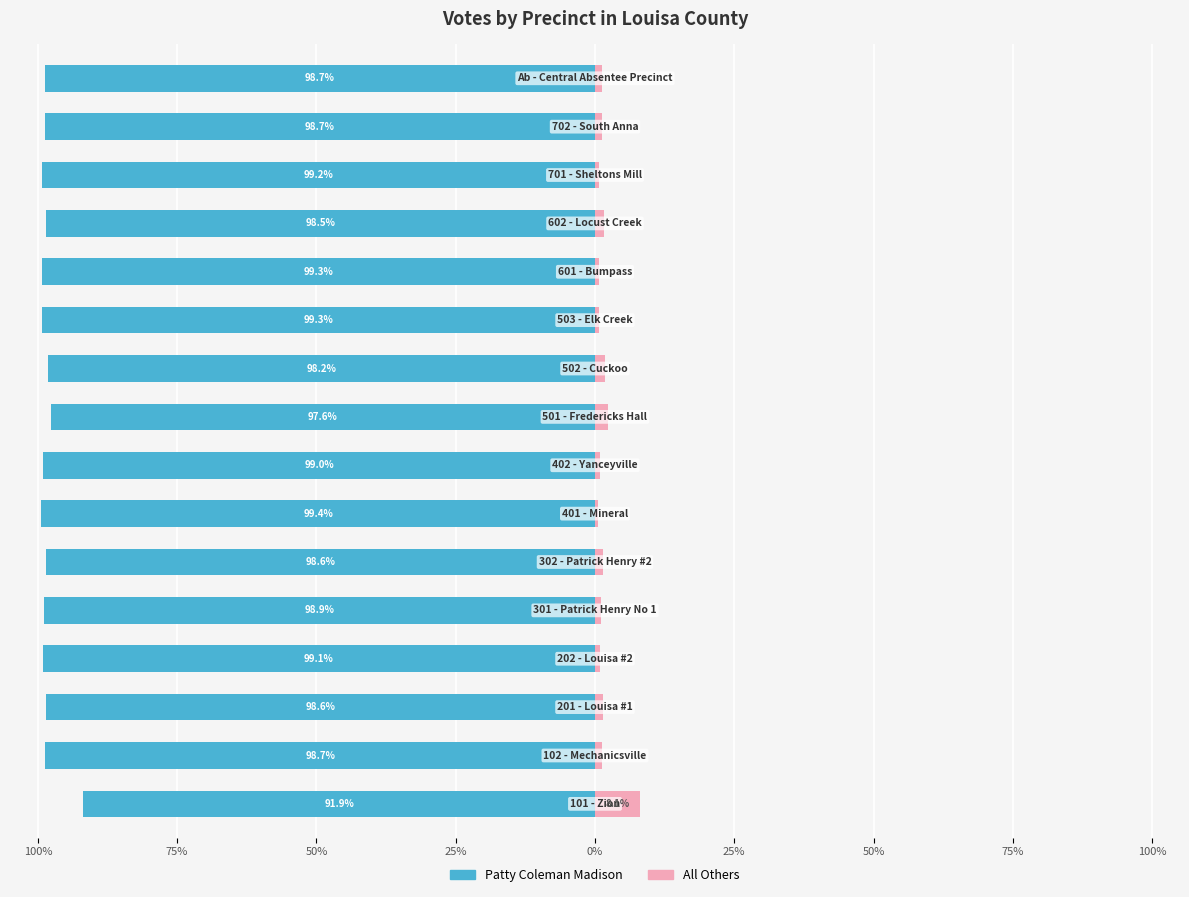

What are all the series names shown in the legend?

Patty Coleman Madison, All Others